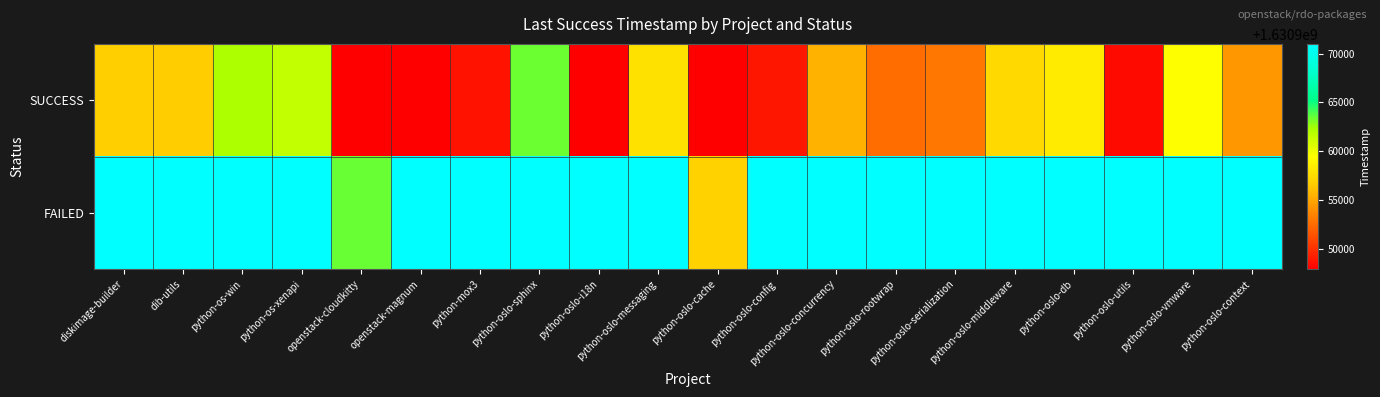

Reading left to right, extract all data points from this chart.

SUCCESS: diskimage-builder=1630956777	dib-utils=1630956616	python-os-win=1630962241	python-os-xenapi=1630961501	openstack-cloudkitty=1630947898	openstack-magnum=1630947898	python-mox3=1630948715	python-oslo-sphinx=1630963396	python-oslo-i18n=1630947898	python-oslo-messaging=1630957777	python-oslo-cache=1630947898	python-oslo-config=1630948862	python-oslo-concurrency=1630955507	python-oslo-rootwrap=1630952575	python-oslo-serialization=1630952944	python-oslo-middleware=1630957342	python-oslo-db=1630958344	python-oslo-utils=1630948389	python-oslo-vmware=1630959431	python-oslo-context=1630954369
FAILED: diskimage-builder=1630971005	dib-utils=1630971005	python-os-win=1630971005	python-os-xenapi=1630971005	openstack-cloudkitty=1630963456	openstack-magnum=1630971005	python-mox3=1630971005	python-oslo-sphinx=1630971005	python-oslo-i18n=1630971005	python-oslo-messaging=1630971005	python-oslo-cache=1630956961	python-oslo-config=1630971005	python-oslo-concurrency=1630971005	python-oslo-rootwrap=1630971005	python-oslo-serialization=1630971005	python-oslo-middleware=1630971005	python-oslo-db=1630971005	python-oslo-utils=1630971005	python-oslo-vmware=1630971005	python-oslo-context=1630971005